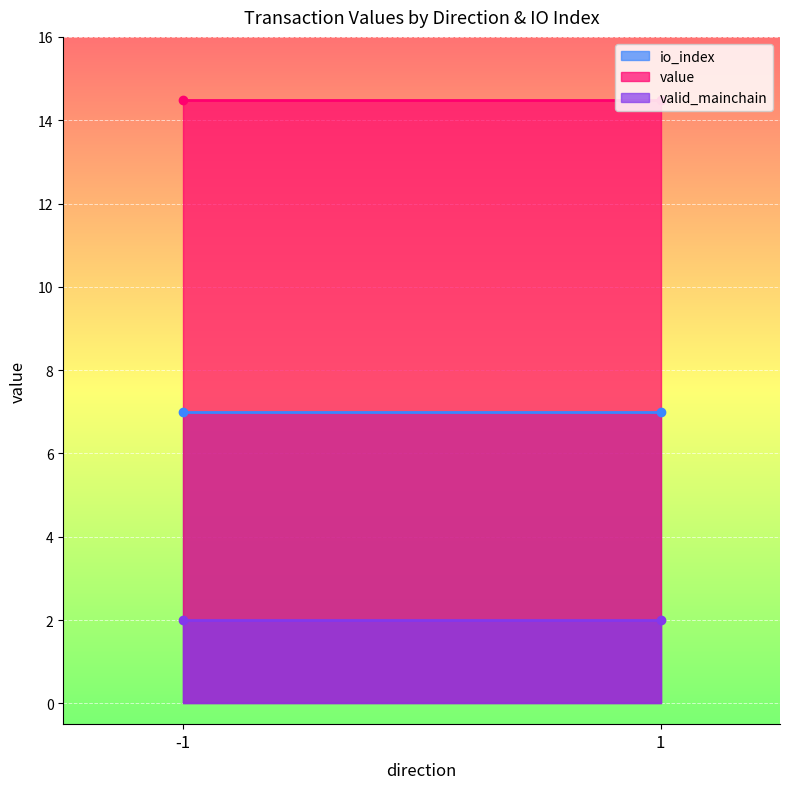

Between -1 and 1, which series saw the biggest shift?

io_index